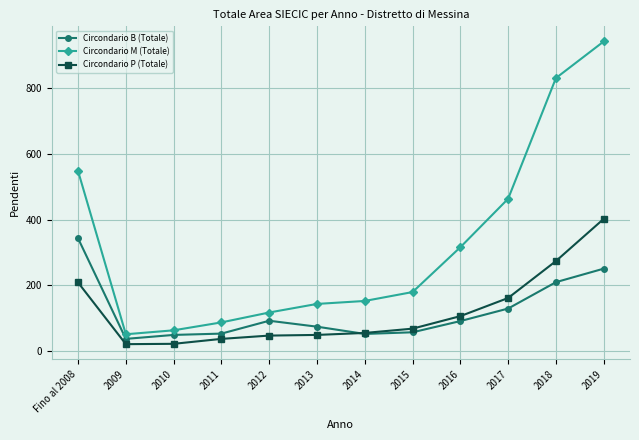

Which series has the largest range (max minus min)?

Circondario M (Totale)